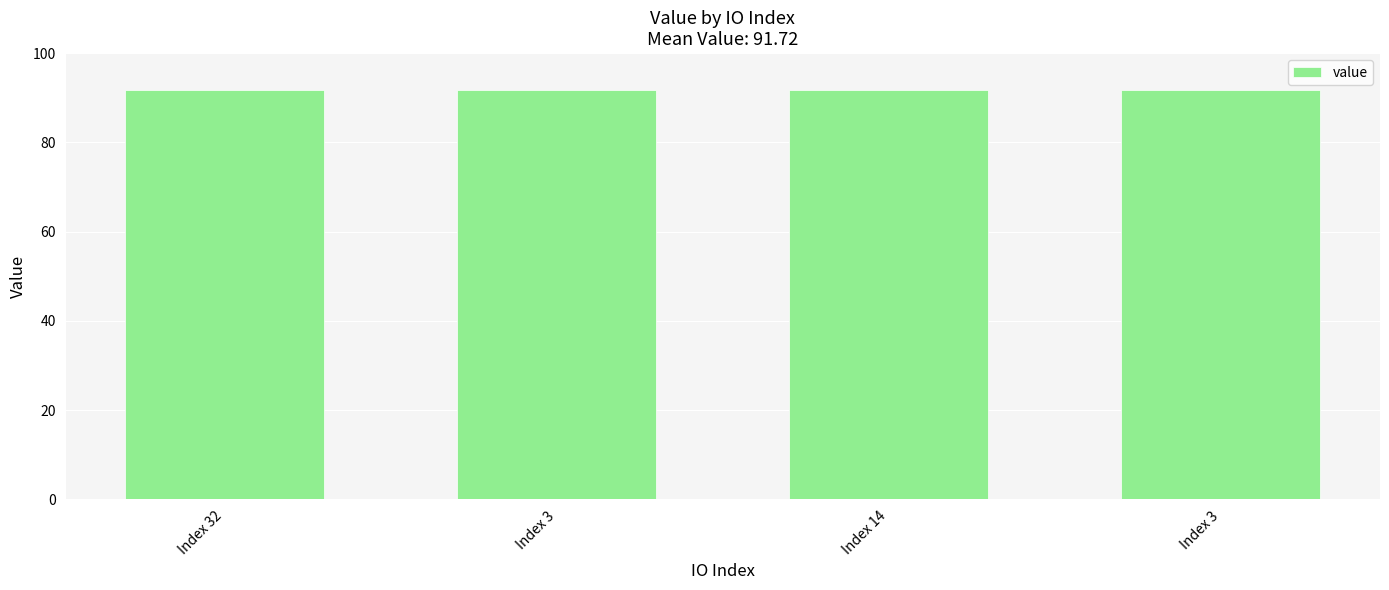

What is the label of the 4th bar from the right?

Index 32